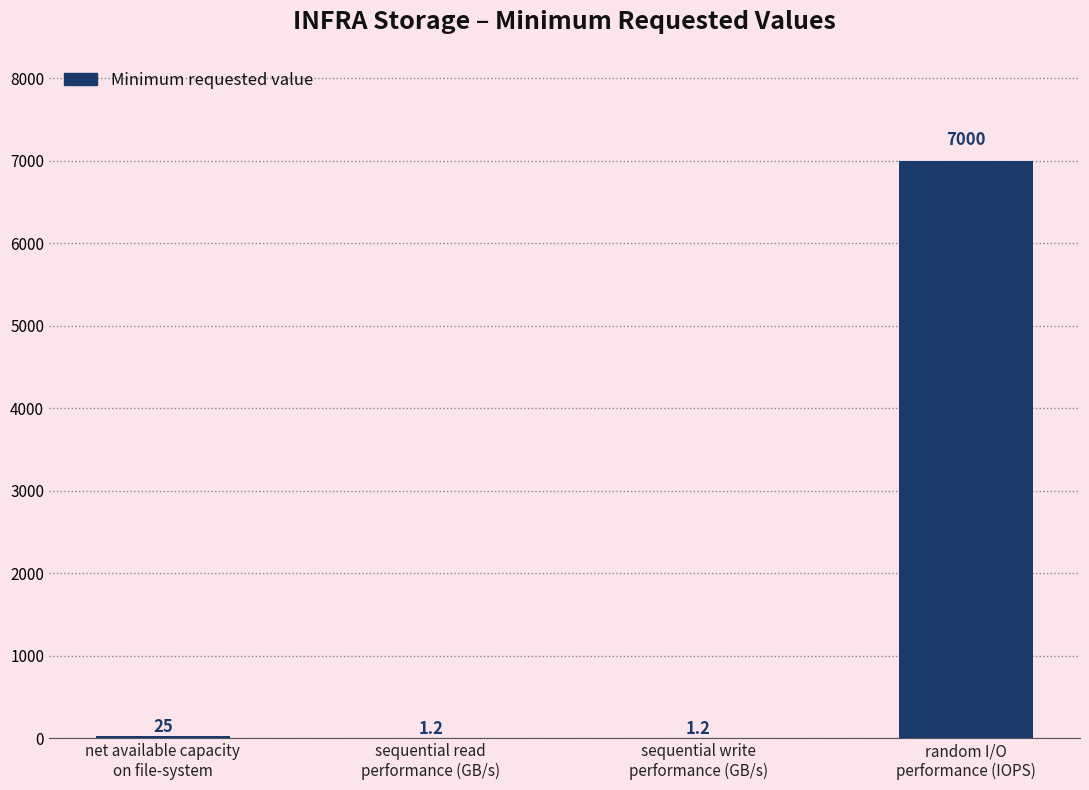

Reading left to right, extract all data points from this chart.

net available capacity
on file-system=25.0	sequential read
performance (GB/s)=1.2	sequential write
performance (GB/s)=1.2	random I/O
performance (IOPS)=7000.0